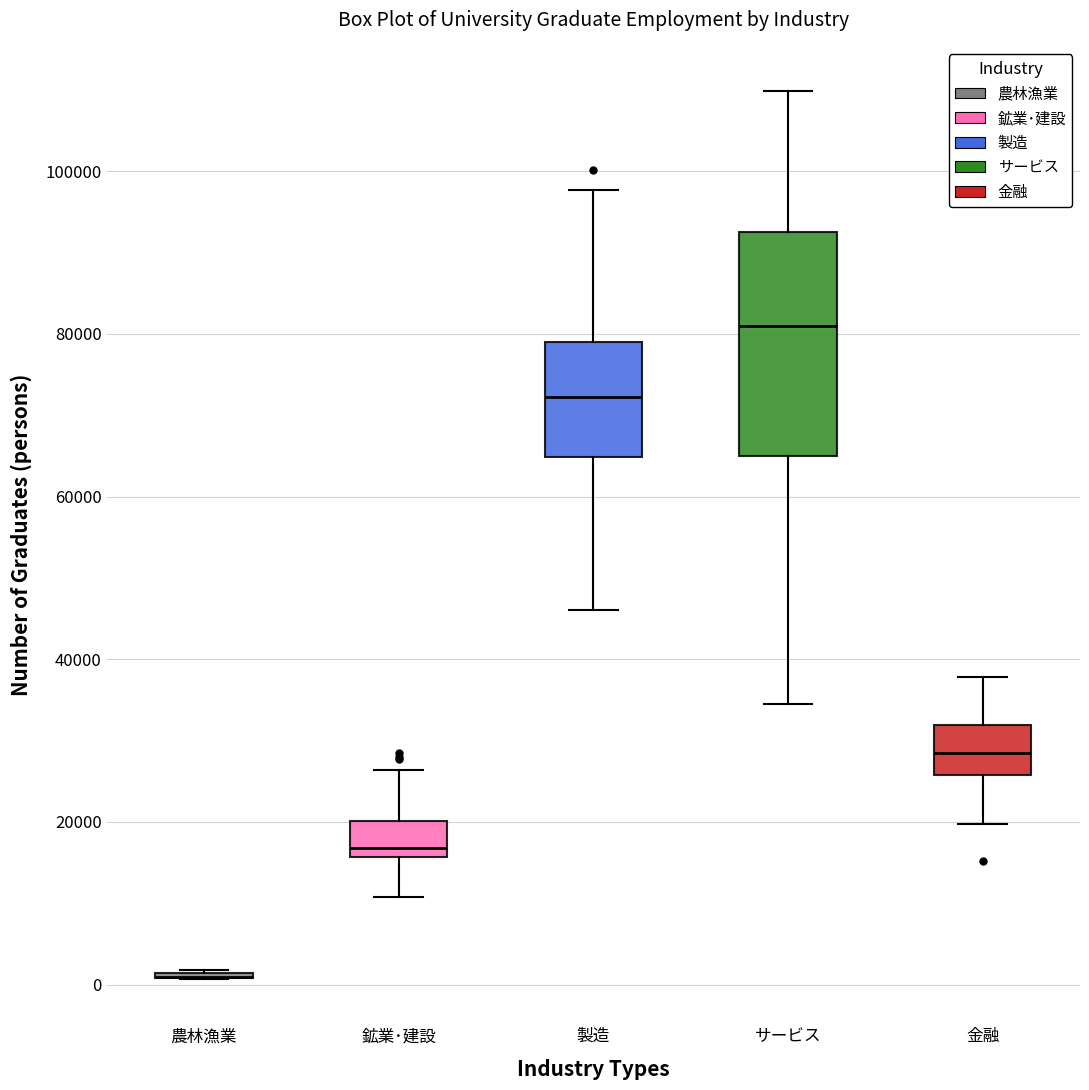

Reading left to right, read every box against the y-axis: the position of its median line, the range the box covers, and the ends of its whiskers. The values are not printed on the chart, so give them approximately, as read against the axis.

農林漁業: box collapsed to a line at 0, whiskers 0 to 2000
鉱業･建設: median 16000 (just above the box's lower edge), box 16000 to 20000, whiskers 10000 to 26000
製造: median 72000, box 64000 to 78000, whiskers 46000 to 98000
サービス: median 82000, box 64000 to 92000, whiskers 34000 to 110000
金融: median 28000, box 26000 to 32000, whiskers 20000 to 38000